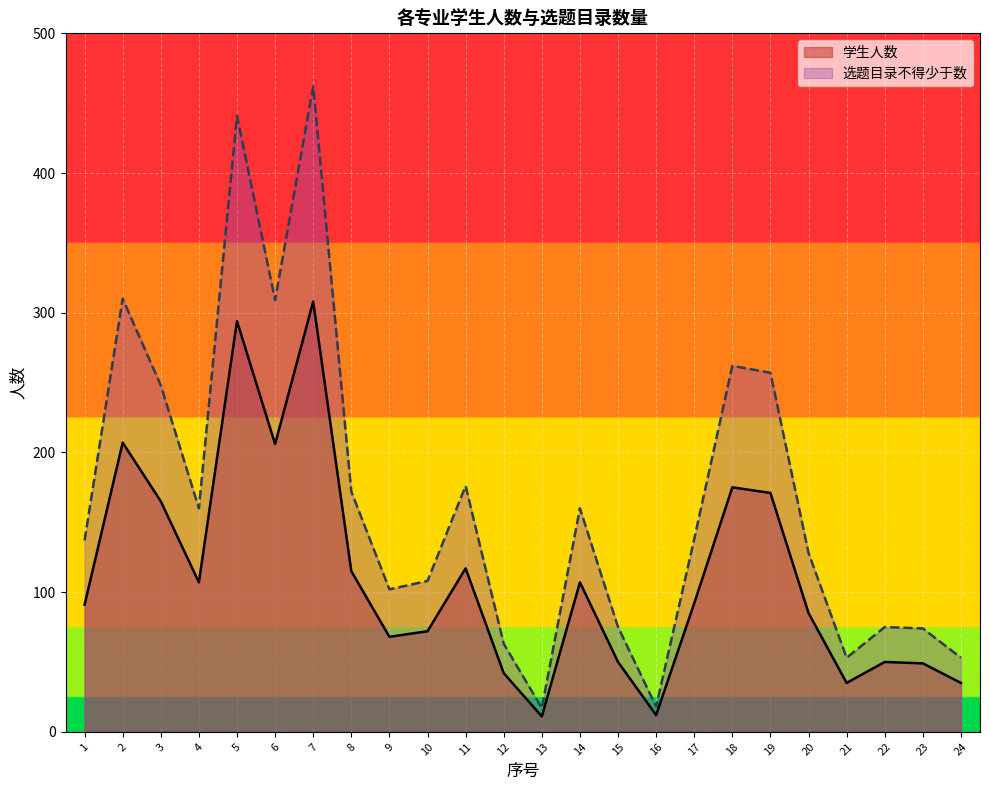

Which series changed the most between 3 and 17?

选题目录不得少于数